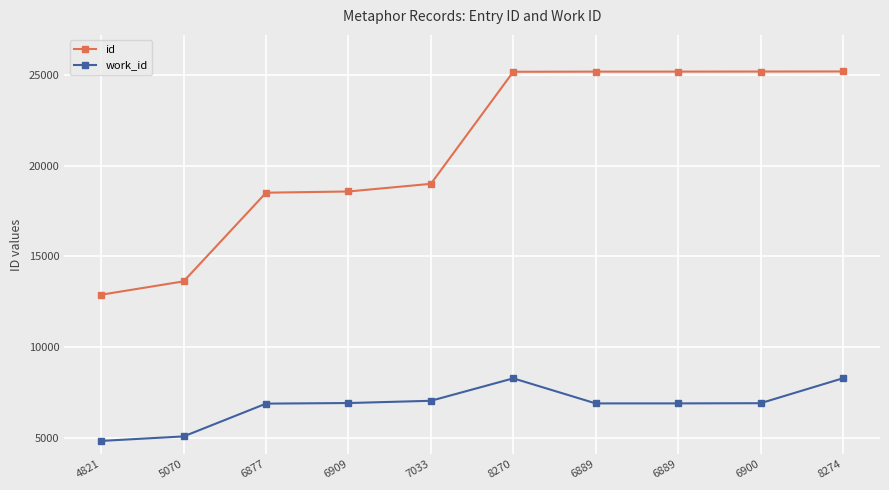

What is the sum of all id values?

208441